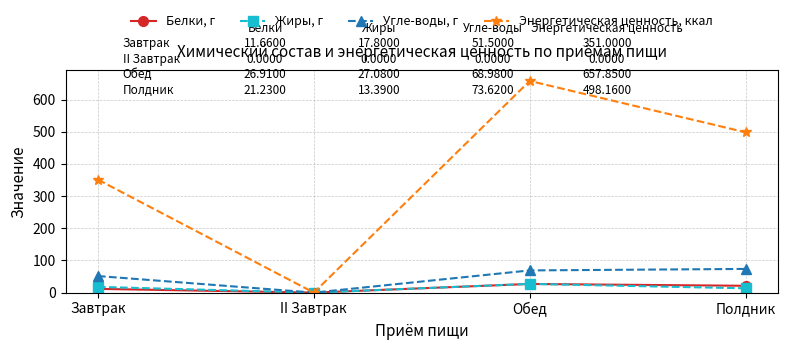

Where is the first local maximum for Жиры, г?

Обед